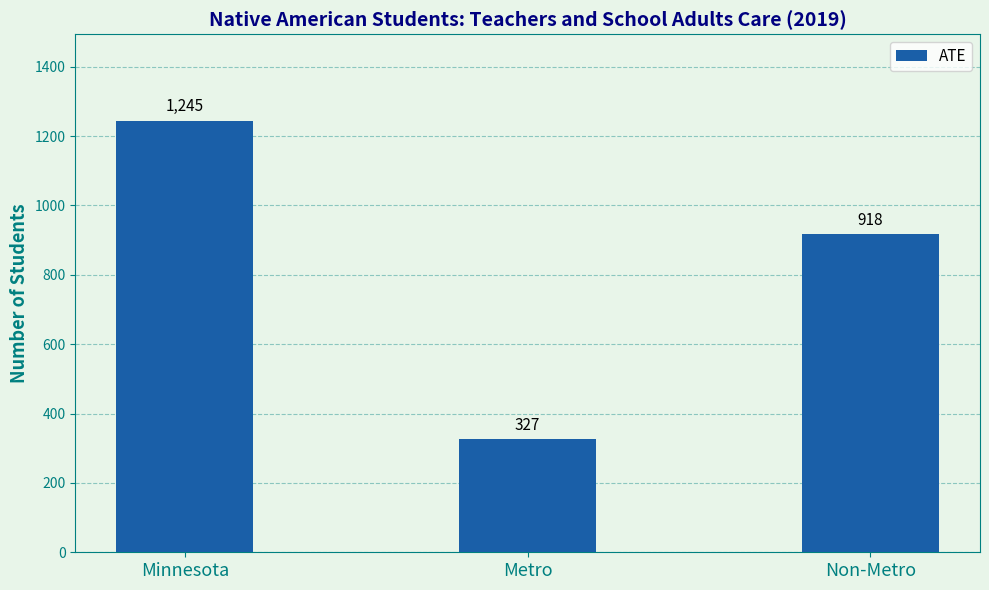

Approximately how many times larger is the value at Minnesota compared to Non-Metro?

1.4